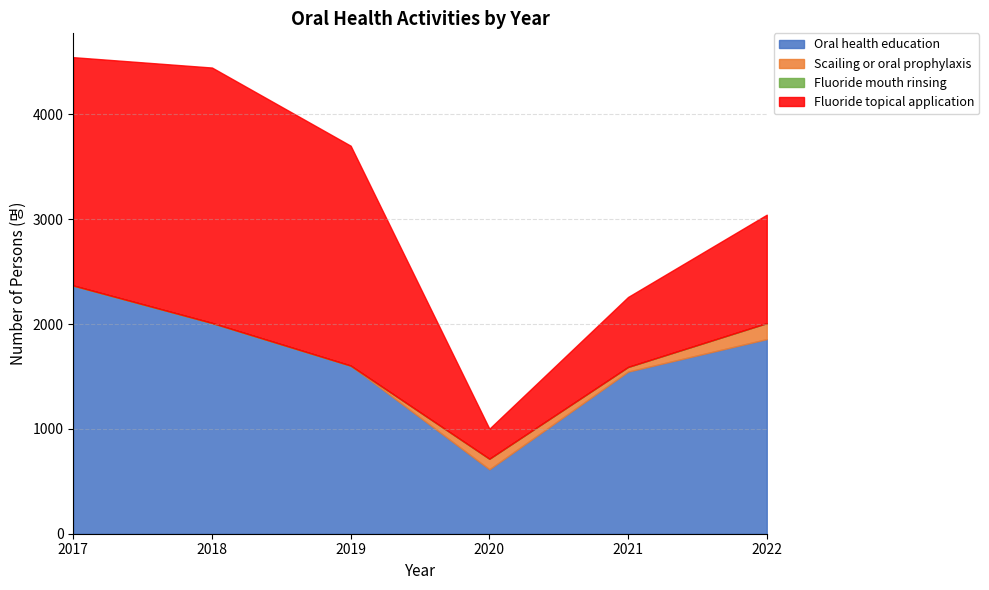

How many data points in Oral health education are less than 1857?

3